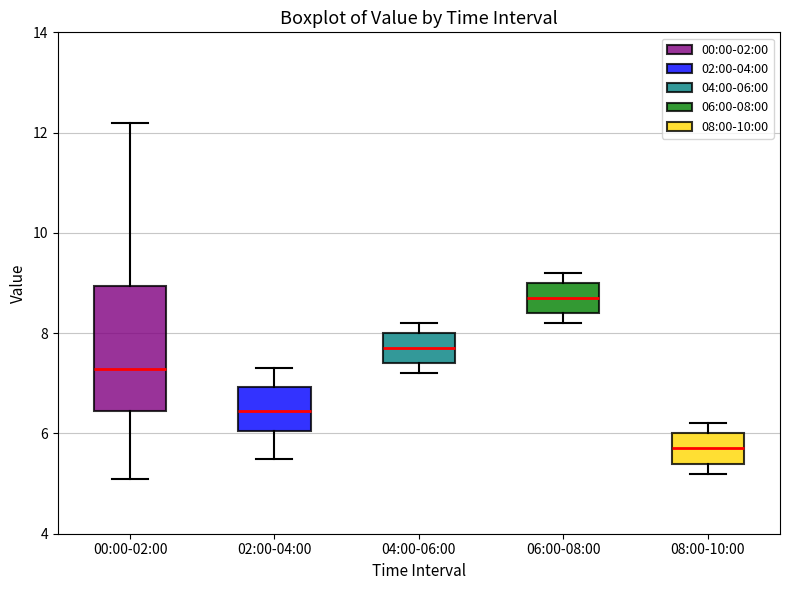

Where does the upper whisker of the box for 02:00-04:00 end on the y-axis? The values are not printed on the chart, so give them approximately, as read against the axis.

7.4